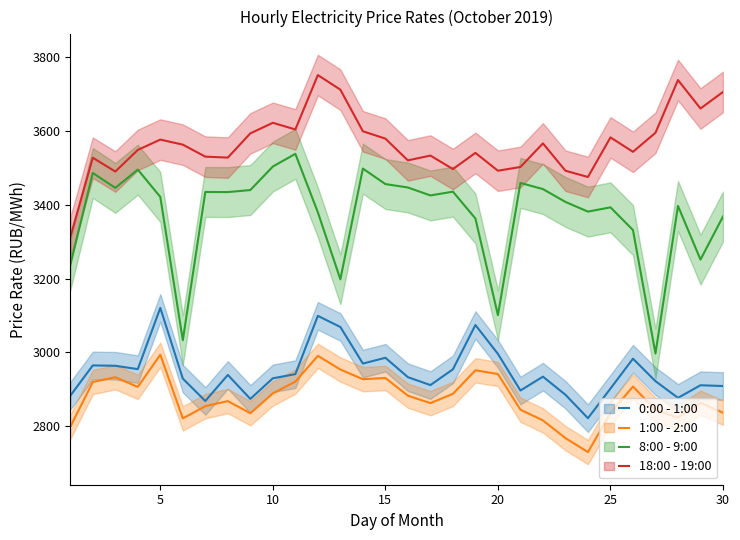

What is the difference between the highest and lowest values at 28?

914.3